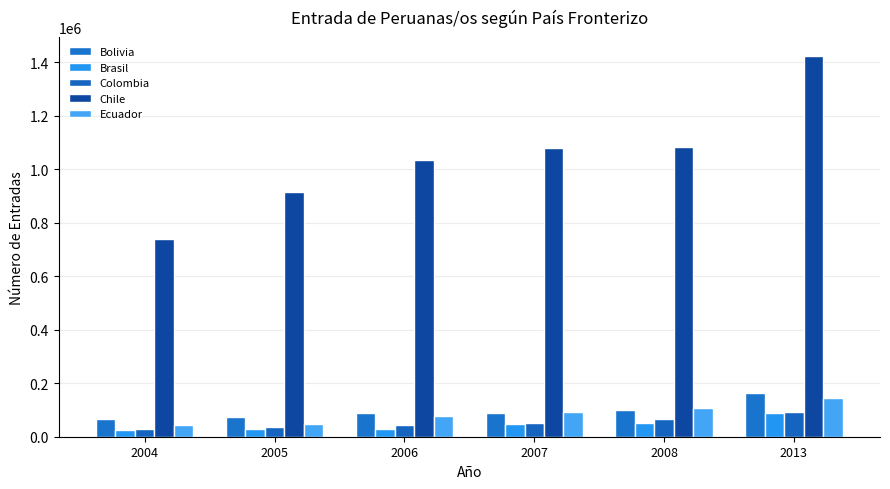

What is the value of the Chile bar at the 5th from the left?

1081246